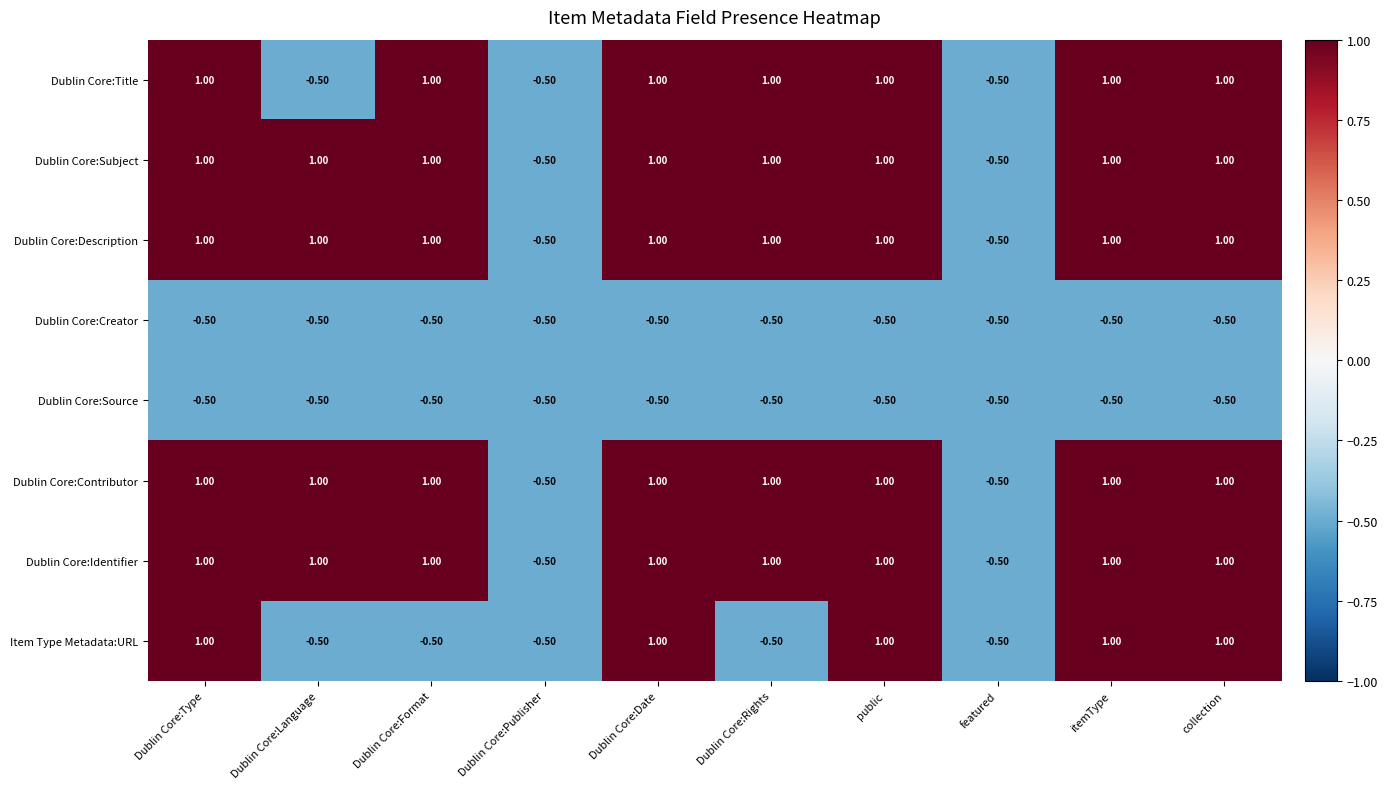

What is the sum of the Dublin Core:Identifier values at Dublin Core:Type and Dublin Core:Date?

2.0